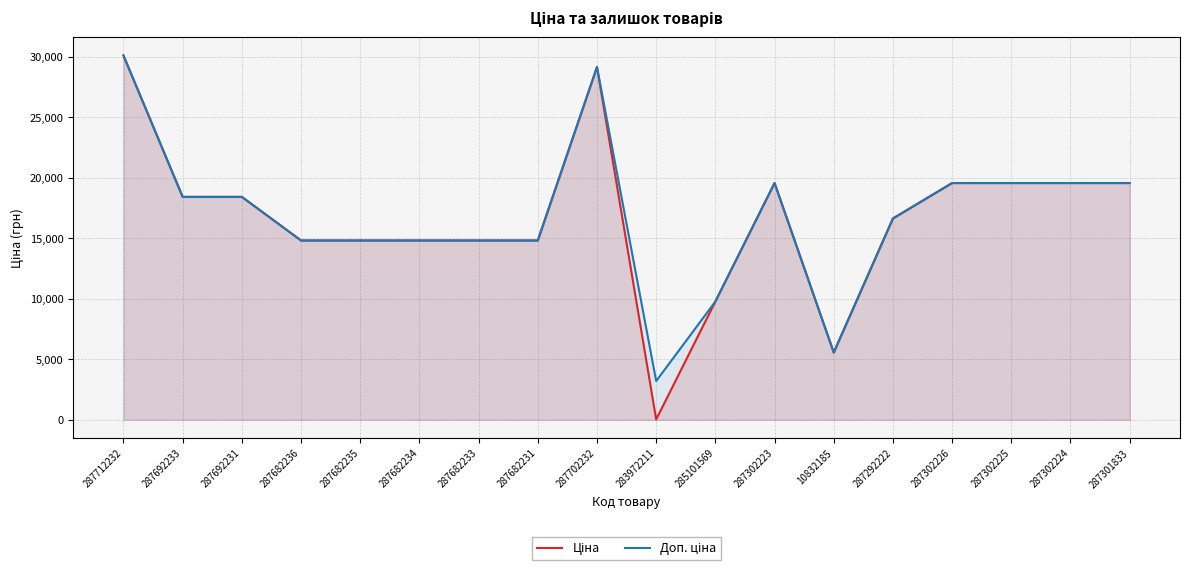

Rank the categories by Ціна value from lowest to highest.

283972211, 10832185, 285101569, 287682236, 287682235, 287682234, 287682233, 287682231, 287292222, 287692233, 287692231, 287302223, 287302226, 287302225, 287302224, 287301833, 287702232, 287712232